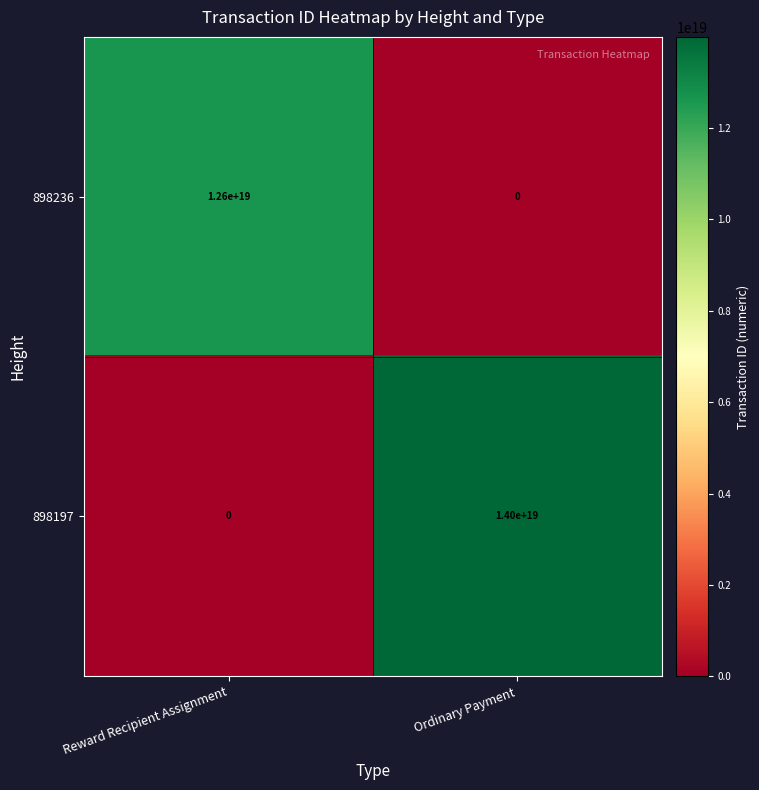

At how many categories does at least one series exceed 6208826580957189120?

2